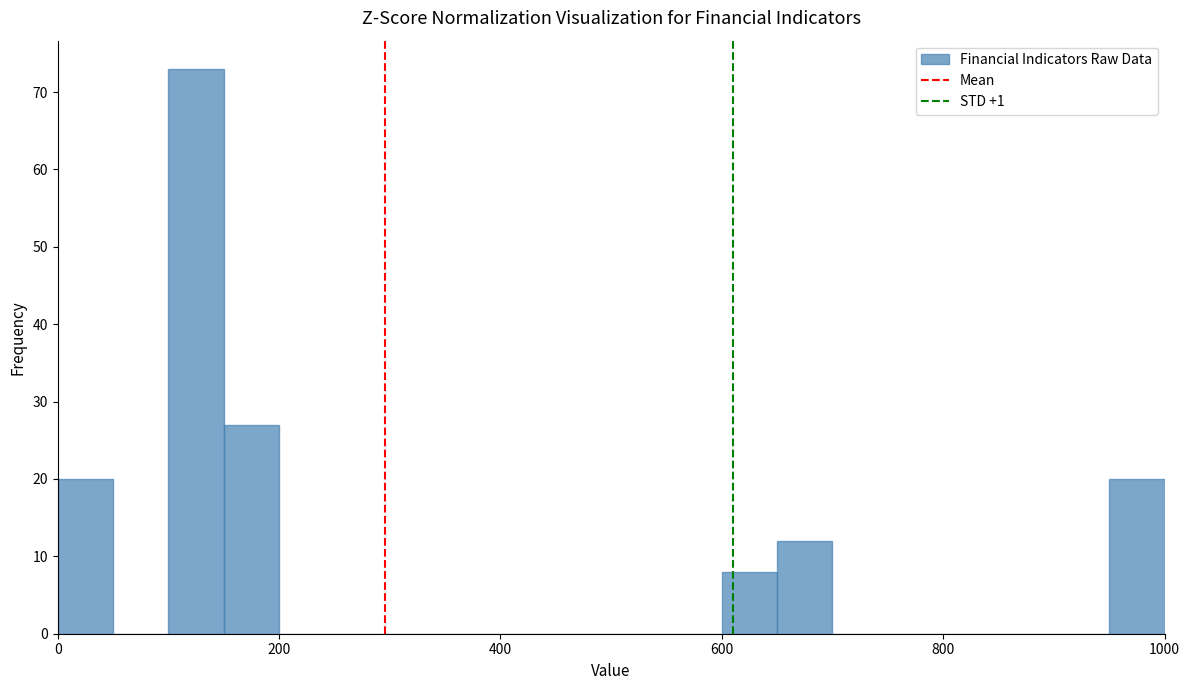

Read against the x-axis, roughly where is the centre of the tallest bar?

120